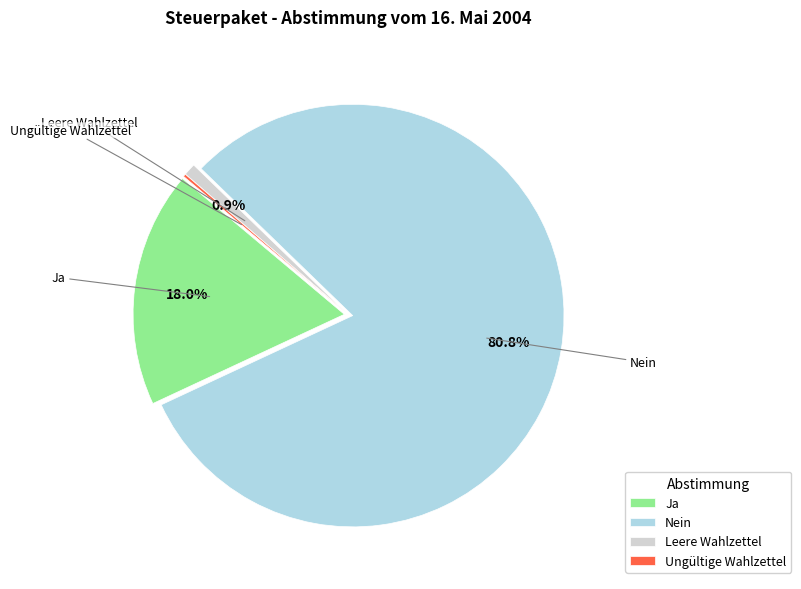

To the nearest percent, what is the difference between the largest and smallest slice percentages?

81%